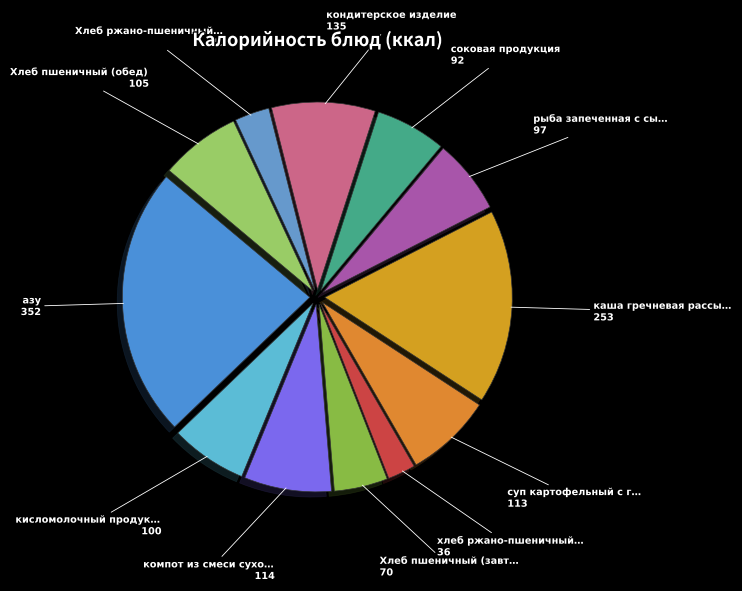

Which slice is the largest?

азу